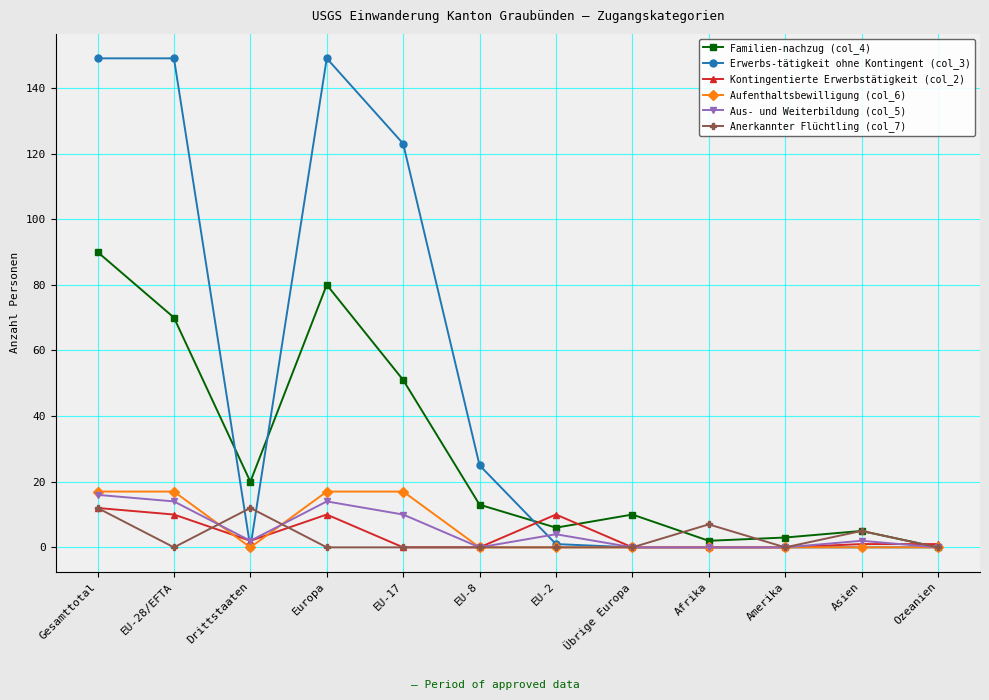

What position from the left is Asien?

11